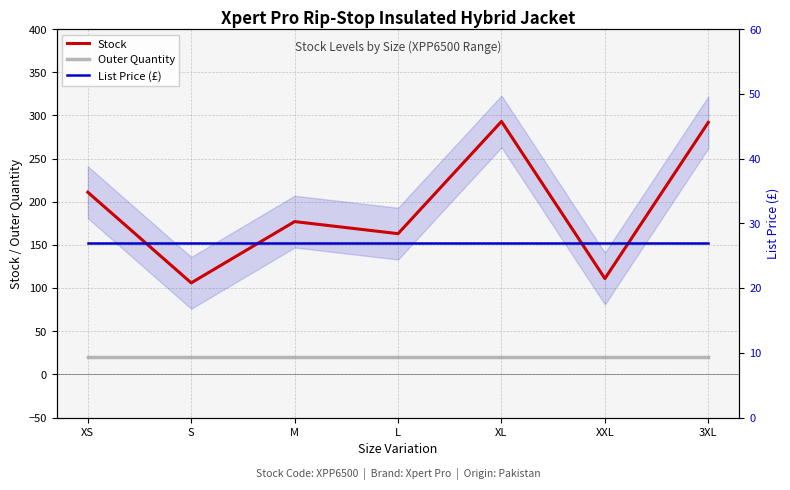

True or false: Outer Quantity has more than 1 points higher than both neighbors.

False